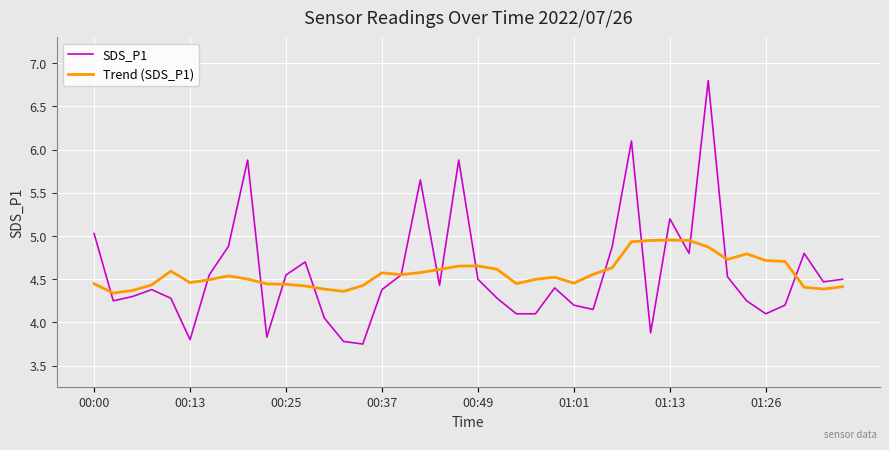

What is the maximum value shown in the chart?

6.8